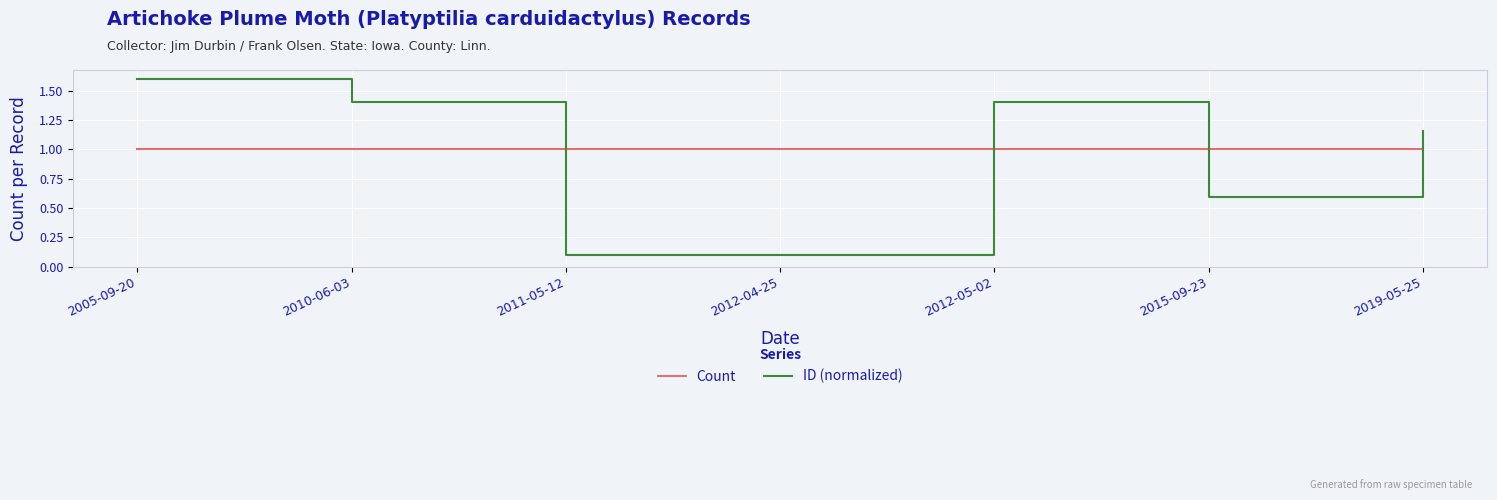

The ID (normalized) series shows 2.6 at 2005-09-20. True or false?

False